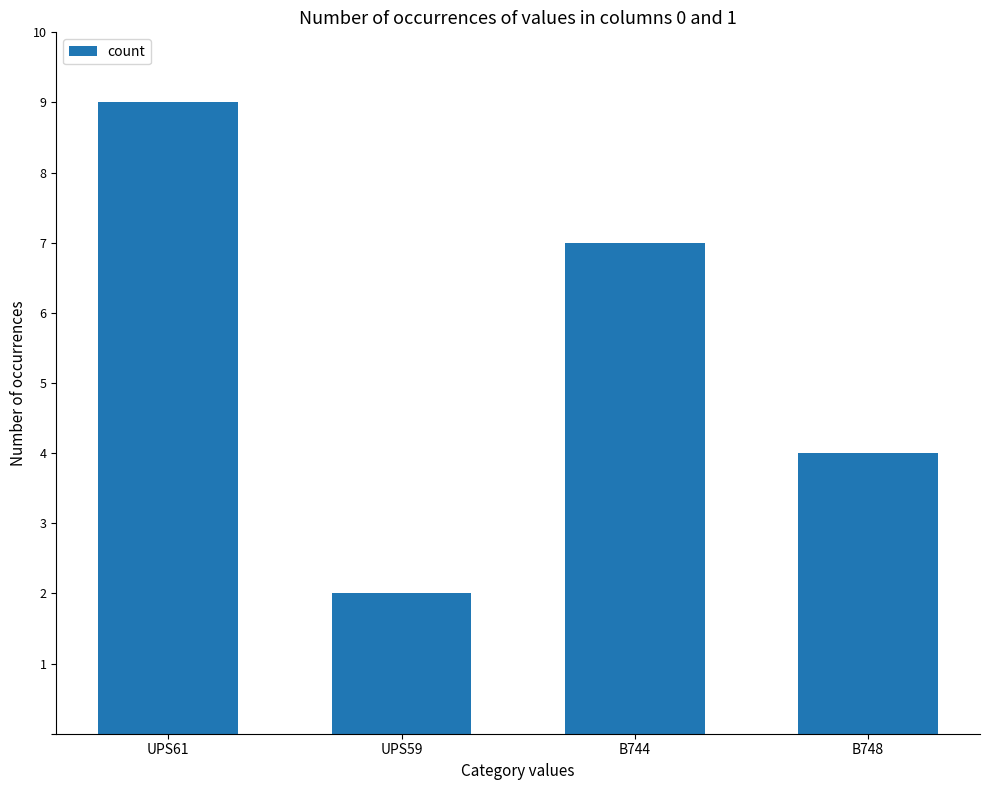

List the labels in order of value, smallest first.

UPS59, B748, B744, UPS61